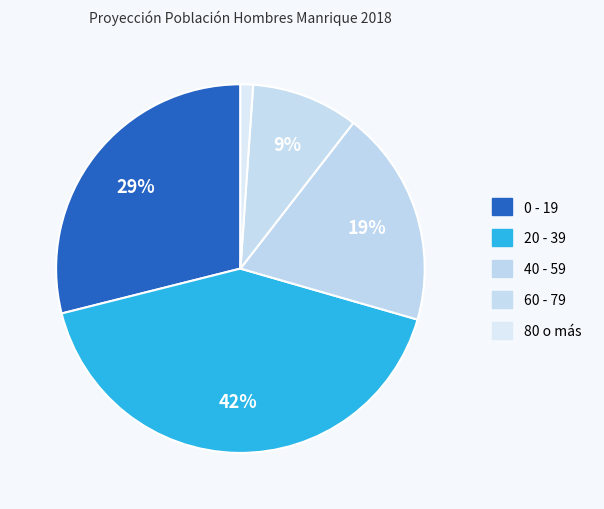

How many segments does this pie chart have?

5